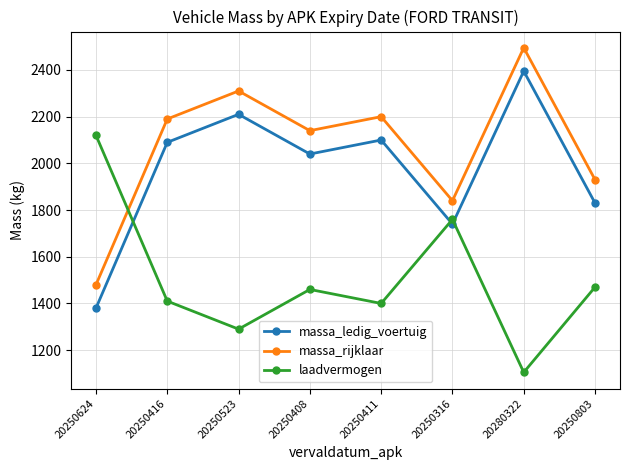

Reading left to right, what are all the values shown in this chart?

massa_ledig_voertuig: 20250624=1380	20250416=2090	20250523=2210	20250408=2040	20250411=2100	20250316=1740	20280322=2395	20250803=1830
massa_rijklaar: 20250624=1480	20250416=2190	20250523=2310	20250408=2140	20250411=2200	20250316=1840	20280322=2495	20250803=1930
laadvermogen: 20250624=2120	20250416=1410	20250523=1290	20250408=1460	20250411=1400	20250316=1760	20280322=1105	20250803=1470